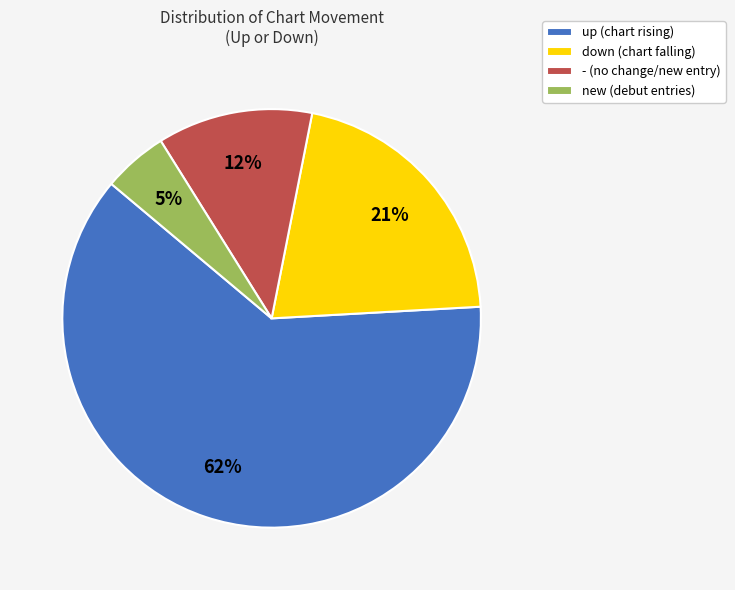

Between new (debut entries) and up (chart rising), which is larger?

up (chart rising)